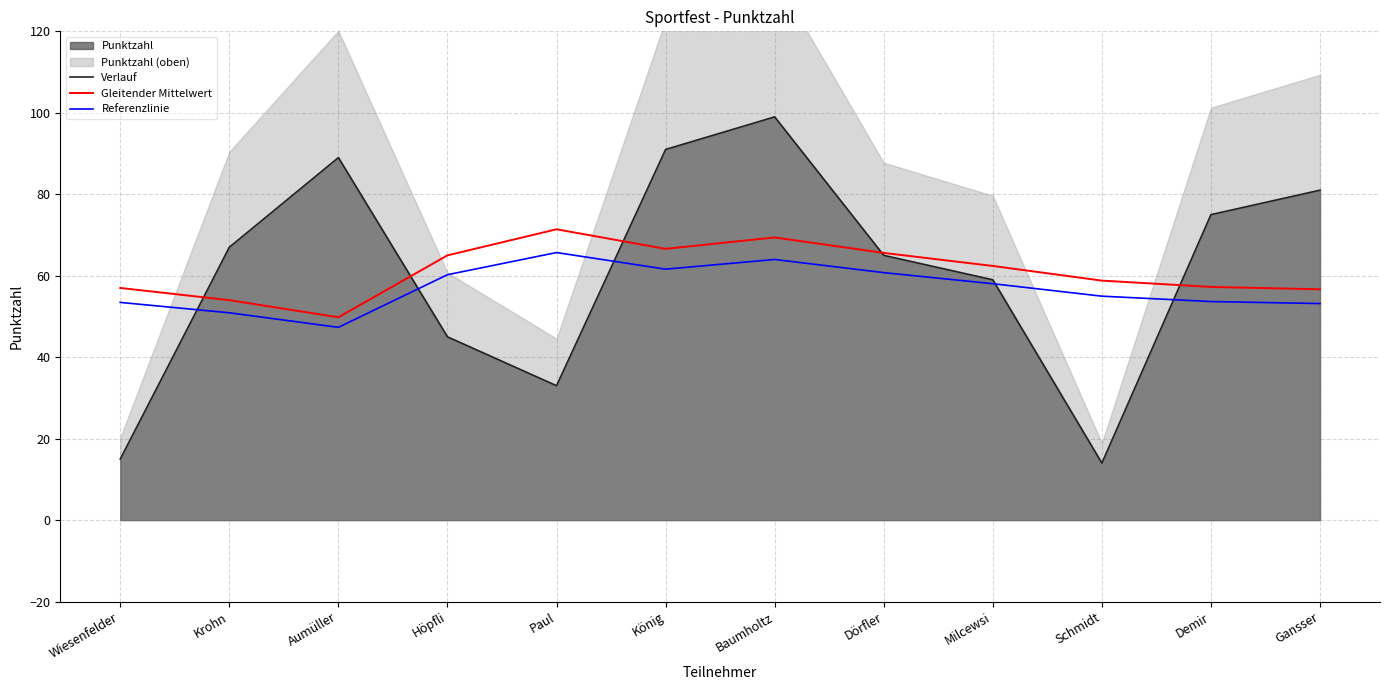

Which series ends up on top after the final intersection of Referenzlinie and Verlauf?

Verlauf